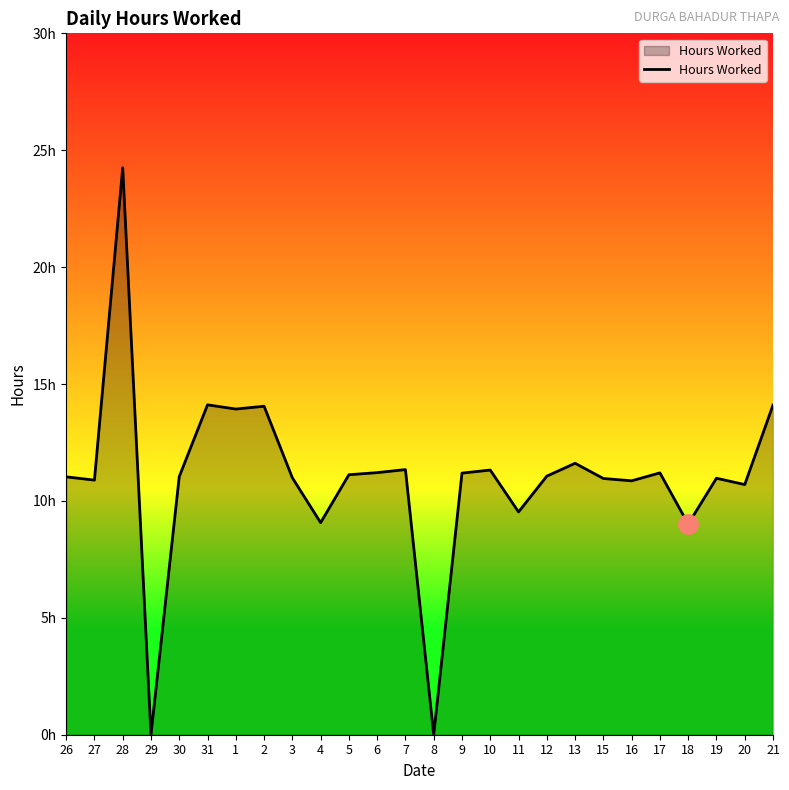

Where is the data nearest to the value 12?

13